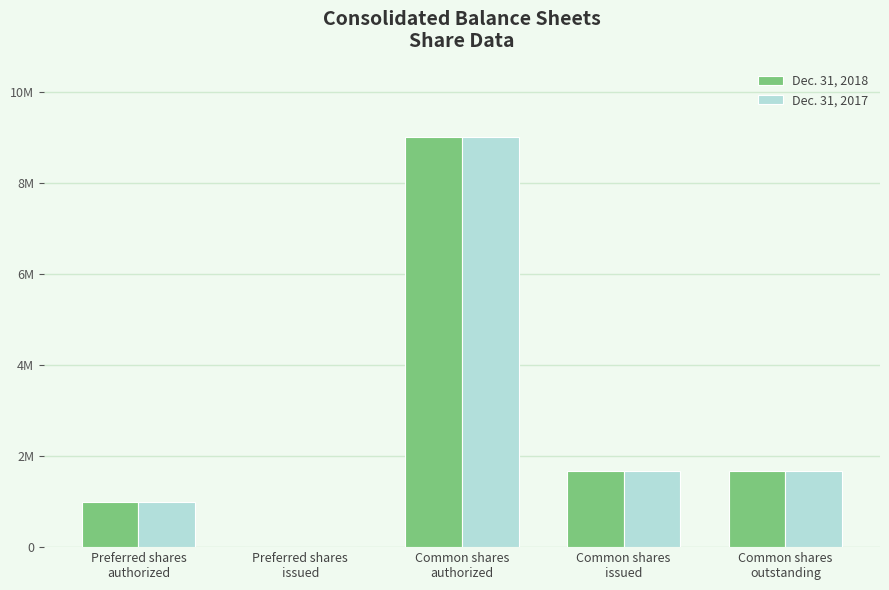

Which category has the lowest value across all series?

Preferred shares
issued